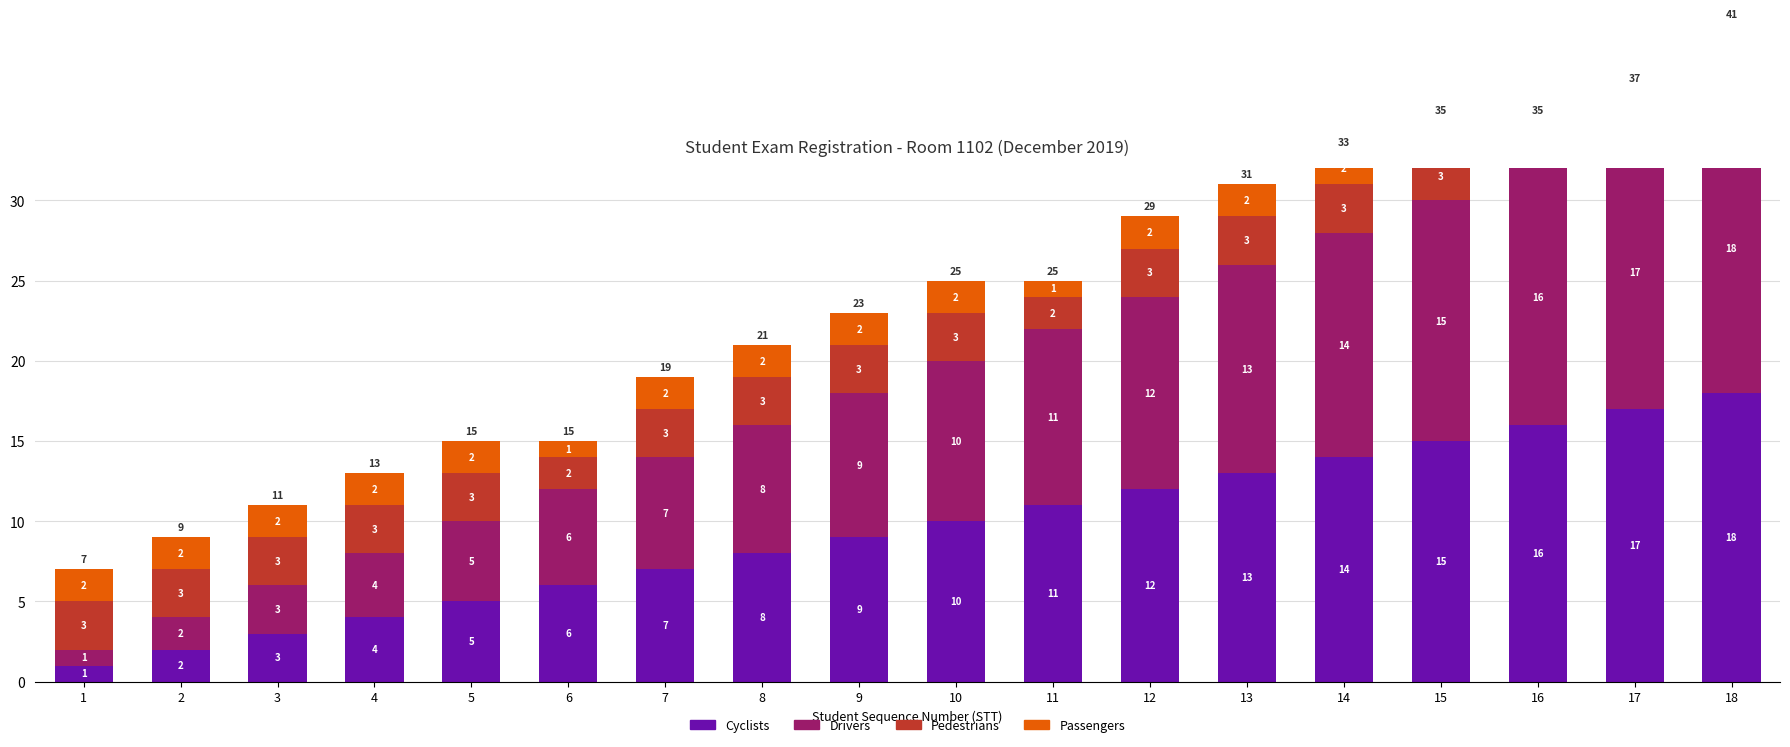

Rank the series at 12 from highest to lowest value.

Cyclists, Drivers, Pedestrians, Passengers